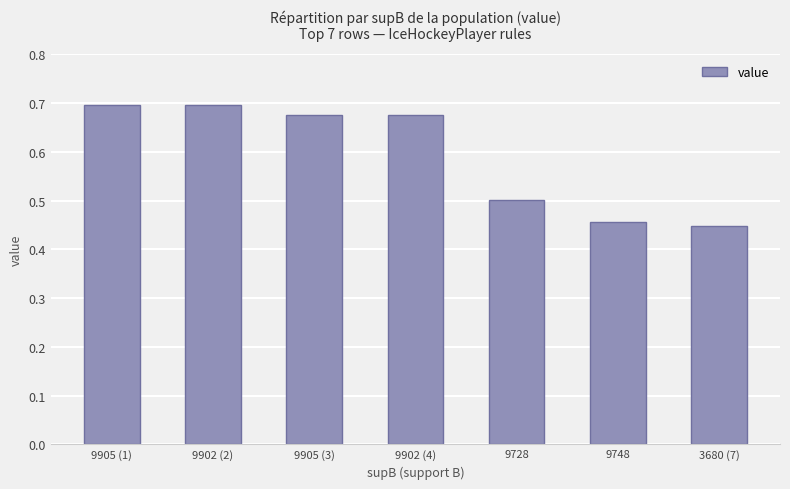

What is the label of the 3rd bar from the left?

9905 (3)